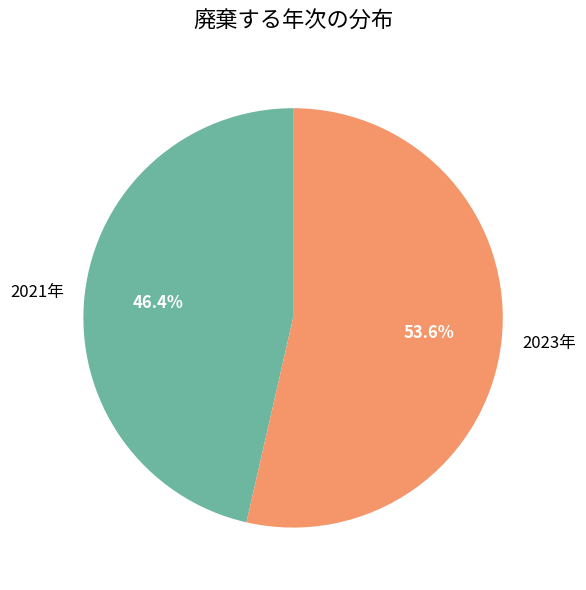

To the nearest percent, what is the difference between the largest and smallest slice percentages?

7%